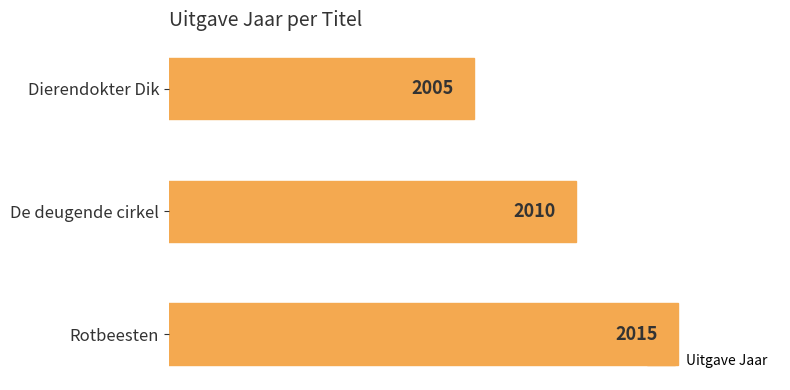

List the labels in order of value, largest first.

Rotbeesten, De deugende cirkel, Dierendokter Dik